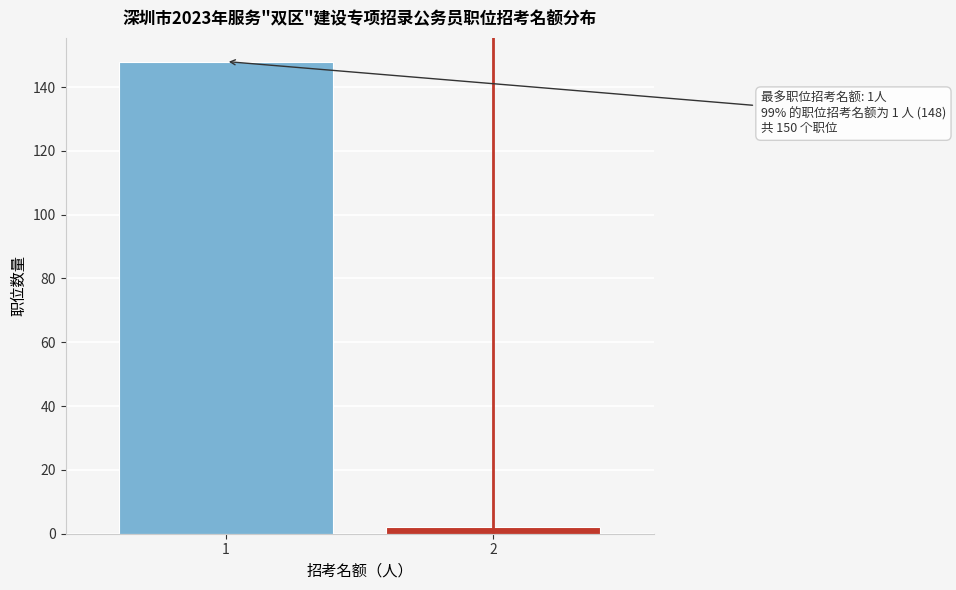

Reading right to left, list all the values displayed in this chart.

2=2	1=148